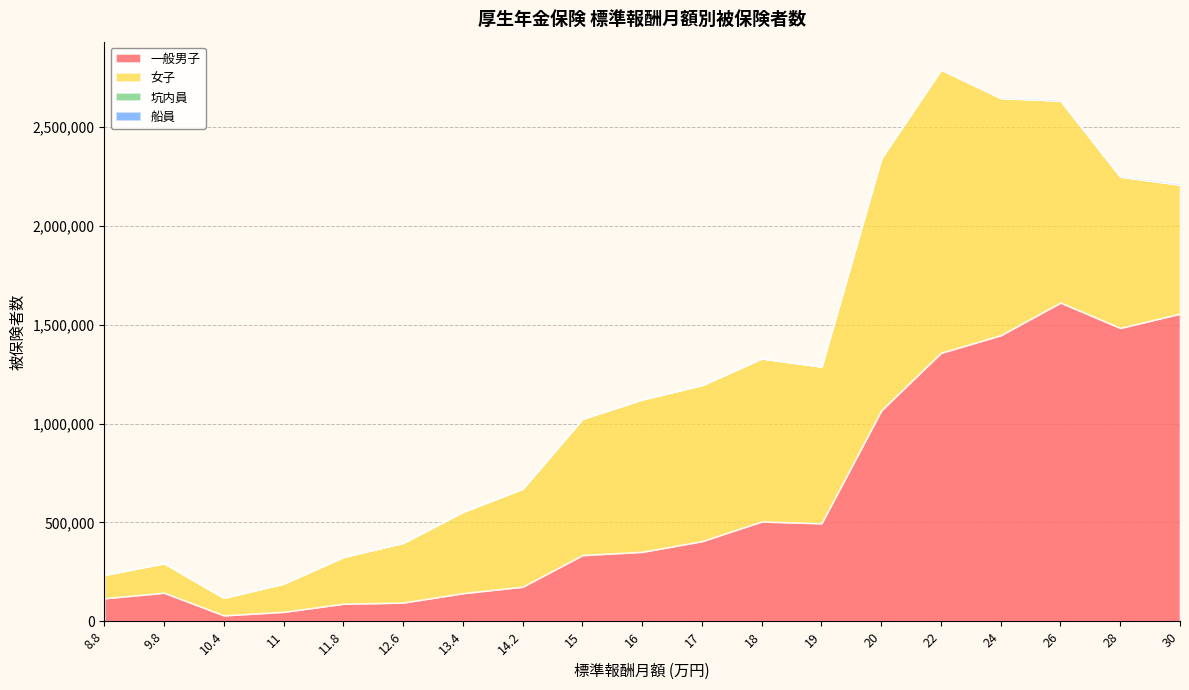

Is it true that 一般男子 equals 94919 at 12.6?

True